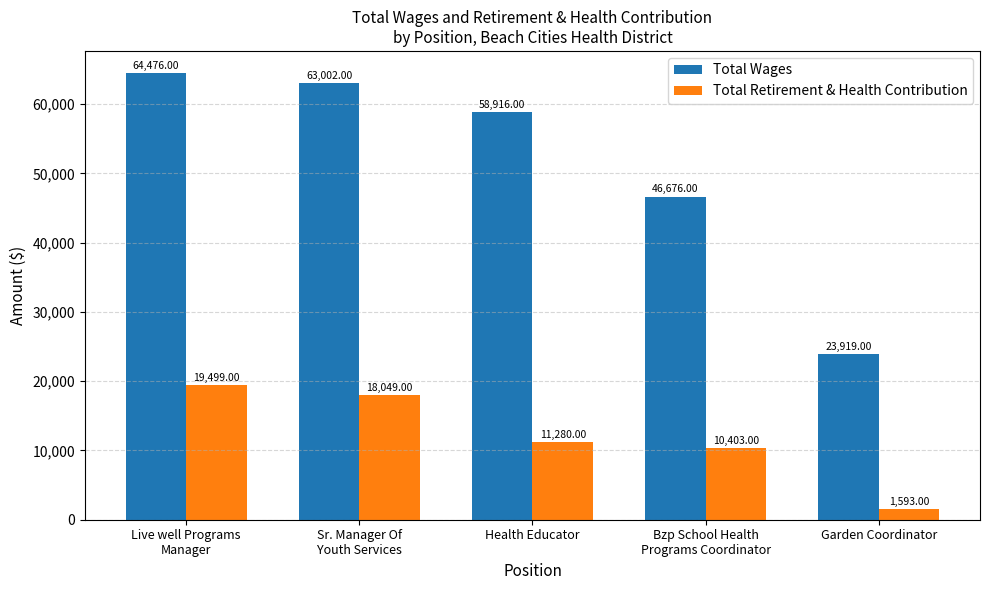

What is the difference between the maximum and minimum values in the Total Retirement & Health Contribution series?

17906